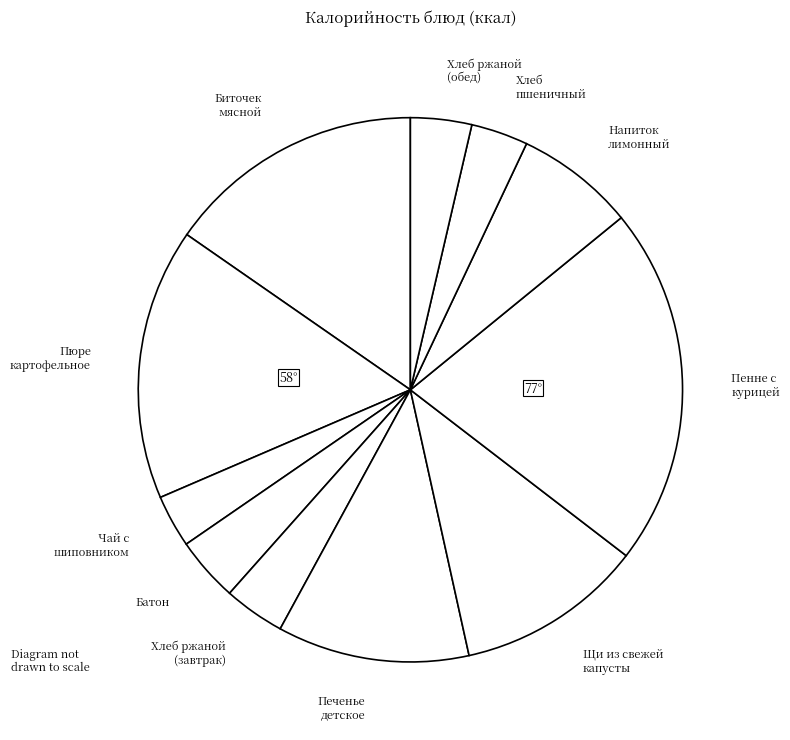

Which slice is the largest?

Пенне с курицей